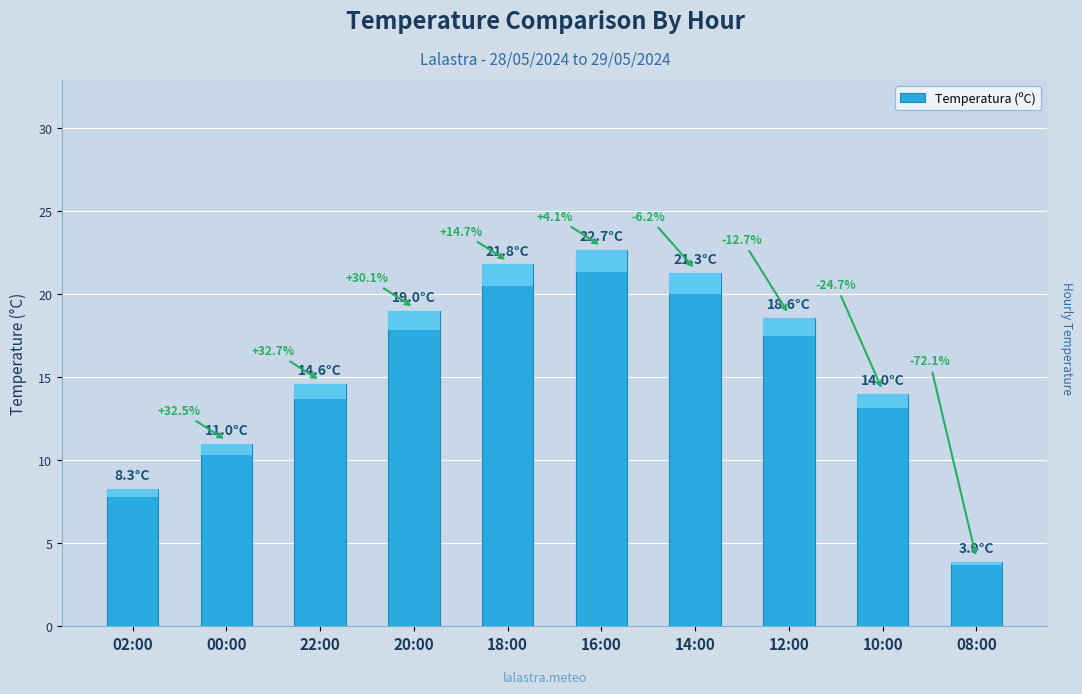

Is it true that the value at 02:00 is 11.9?

False